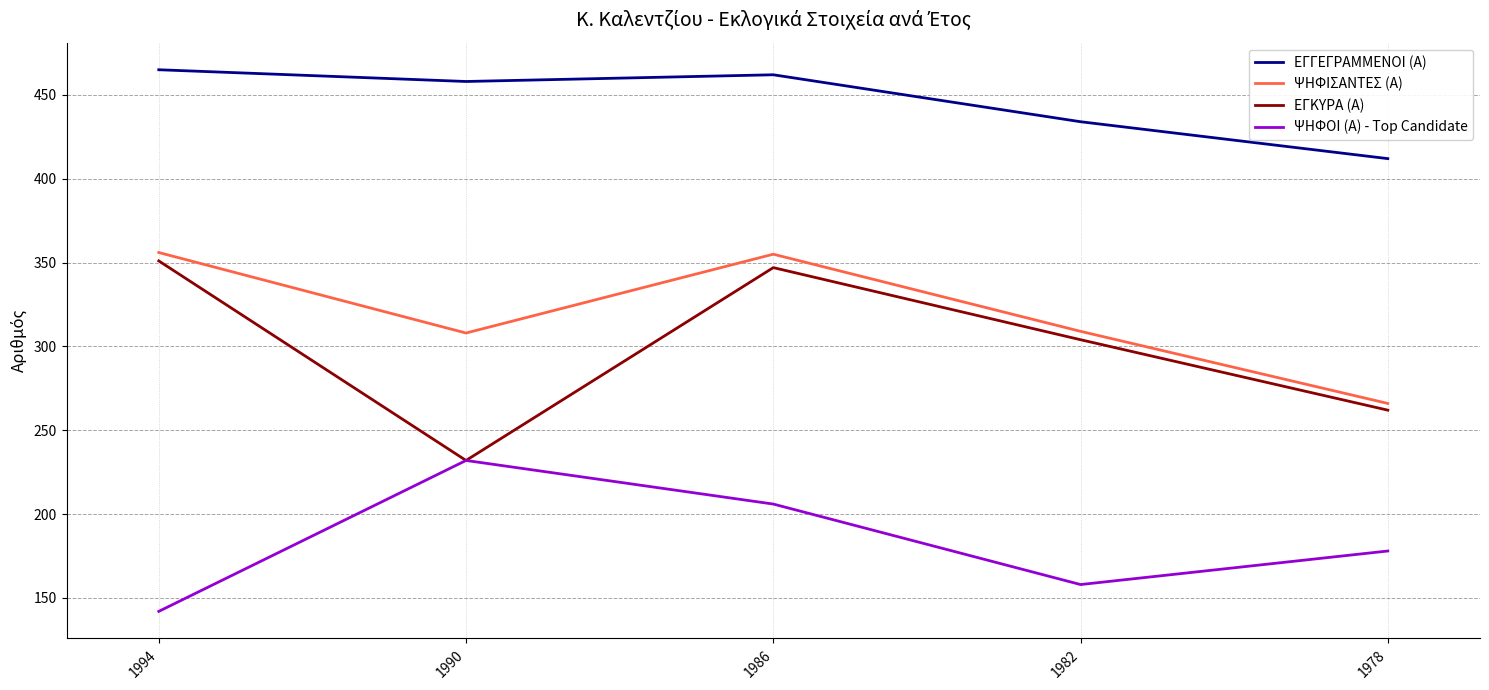

What is the total value across all series at 1982?

1205